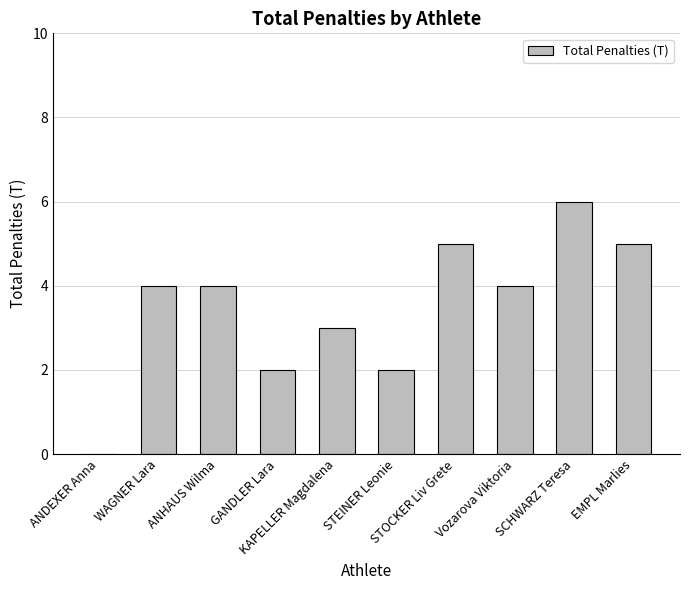

What is the change in value from SCHWARZ Teresa to EMPL Marlies?

-1